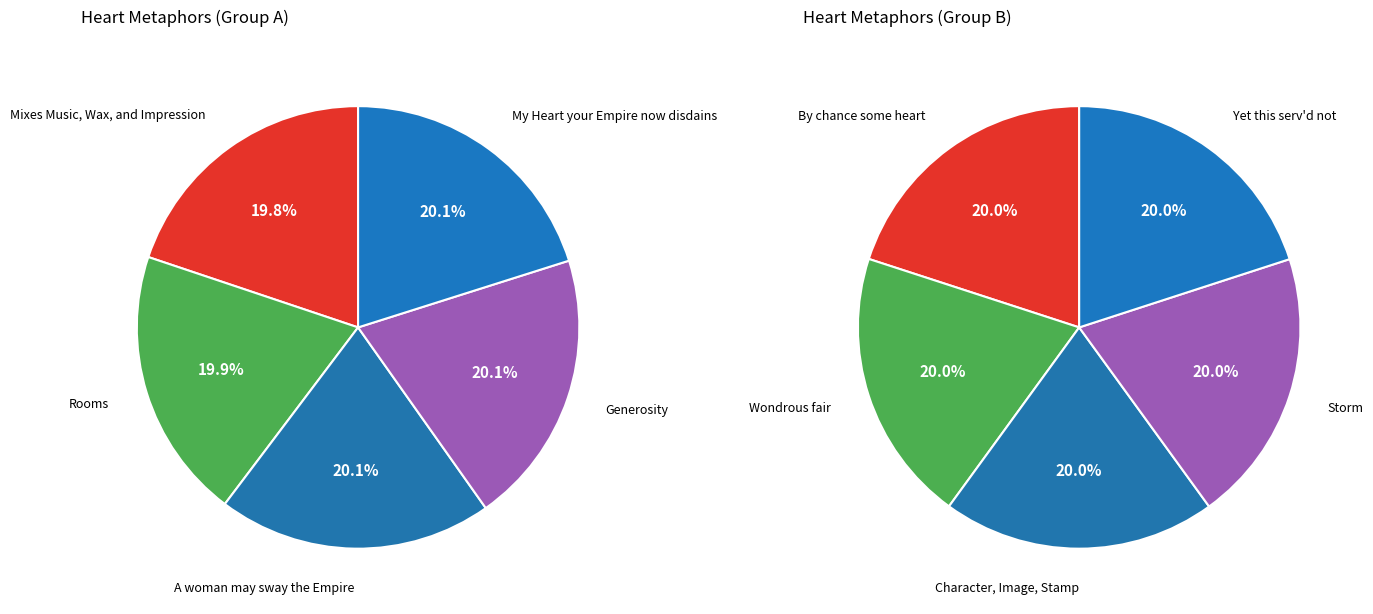

Which has a higher value, A woman may sway the Empire or Mixes Music, Wax, and Impression?

A woman may sway the Empire